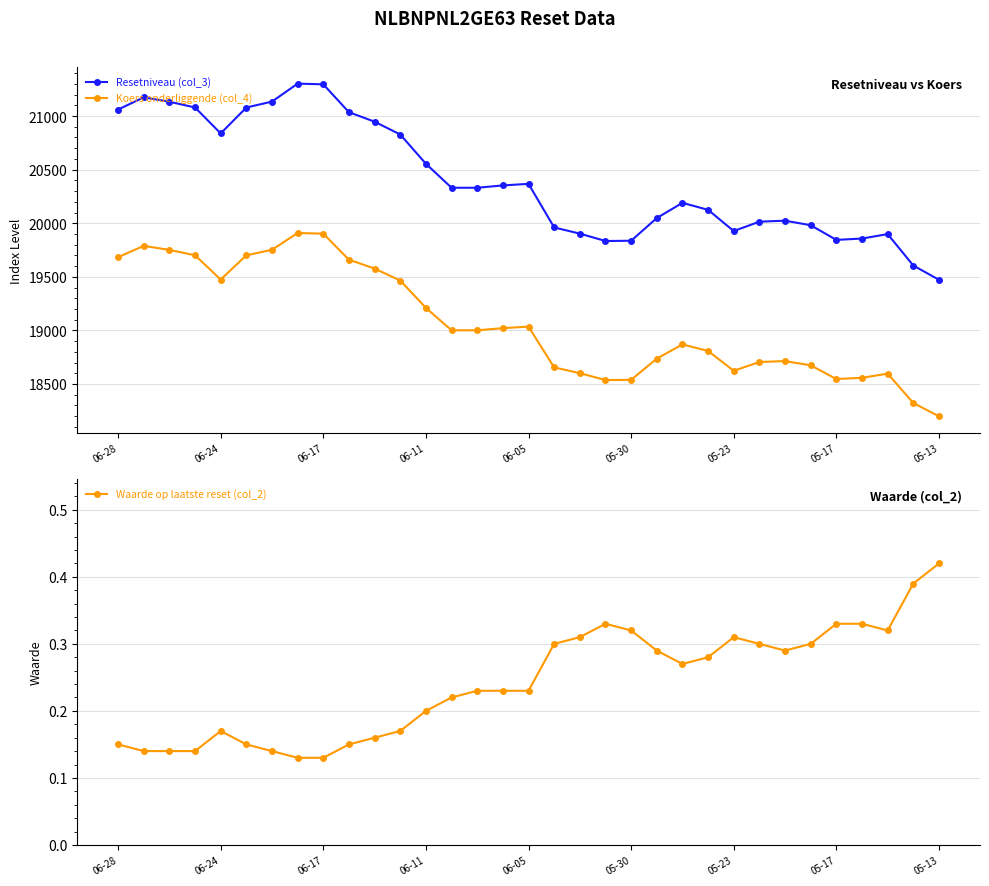

True or false: Waarde op laatste reset (col_2) has more than 2 points higher than both neighbors.

True